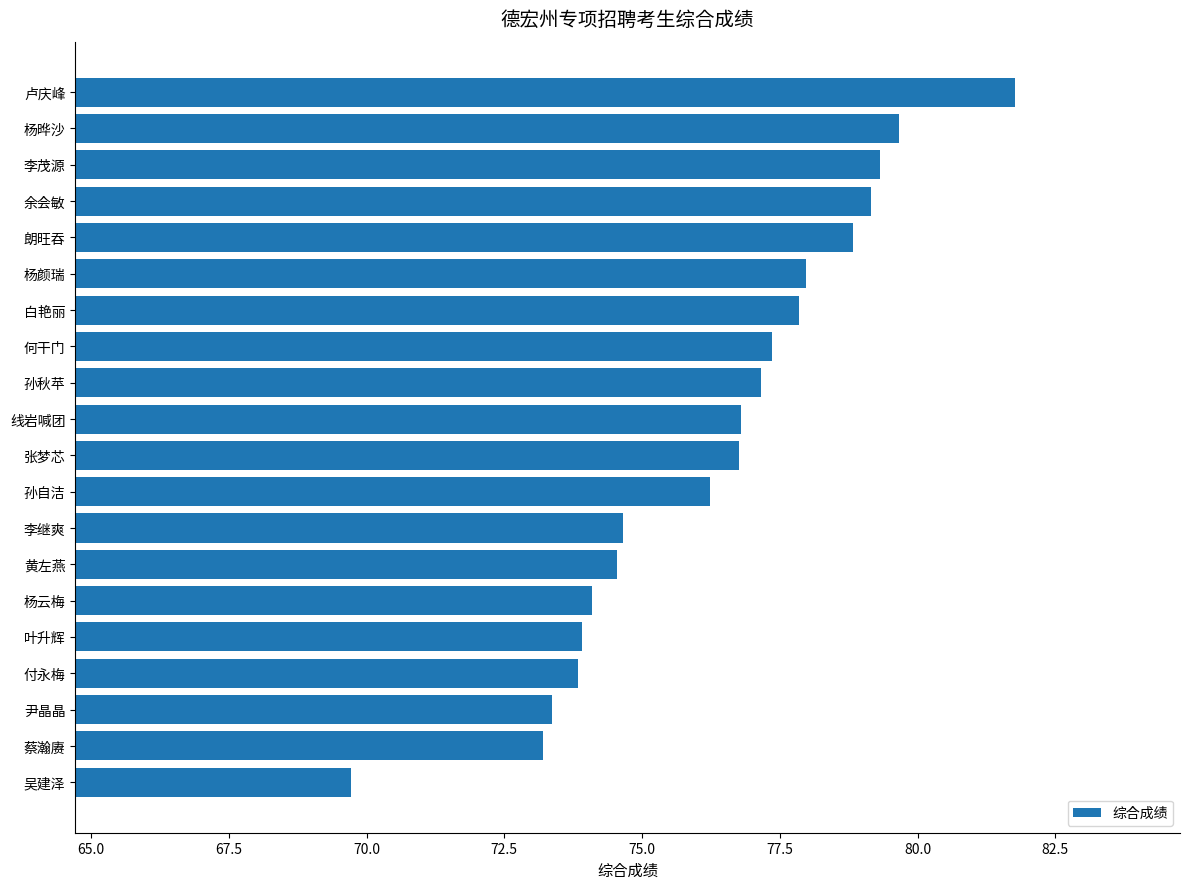

What is the maximum value shown in the chart?

81.8